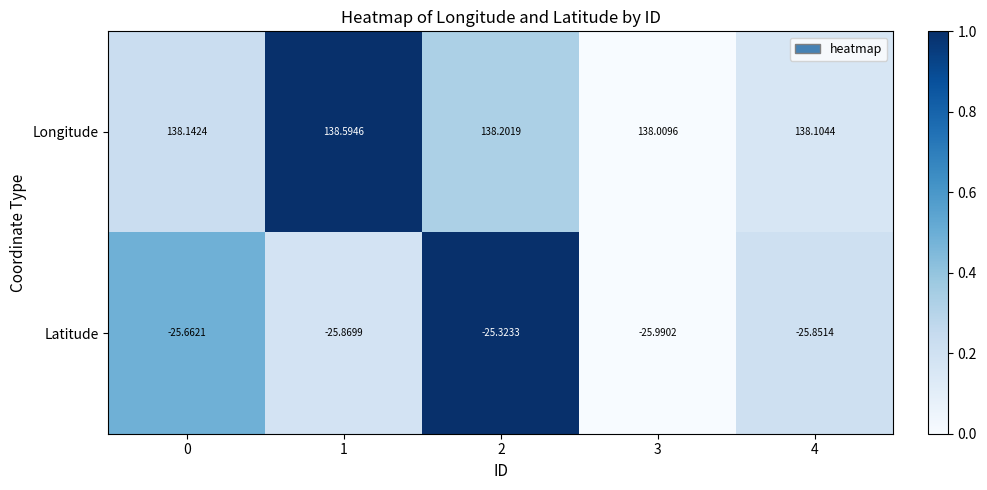

Which series has the largest total across all categories?

Longitude